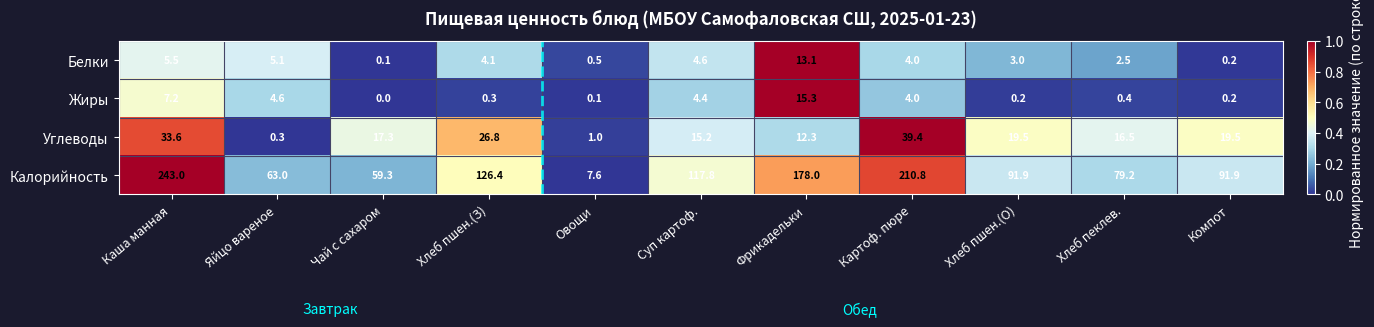

At which label is Жиры closest to 7?

Каша манная